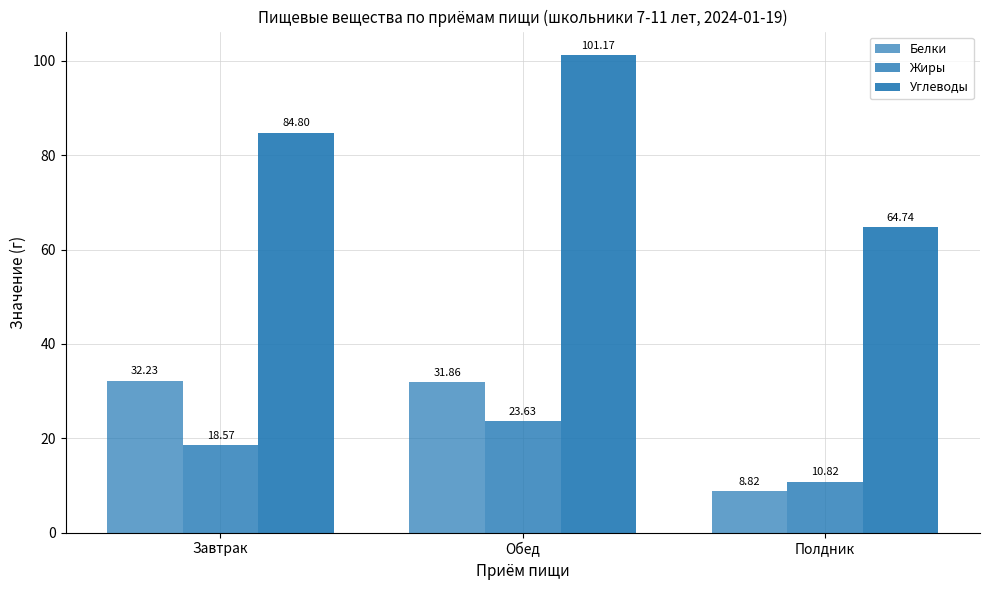

Is the value of Углеводы at Обед greater than the value of Жиры at Обед?

Yes